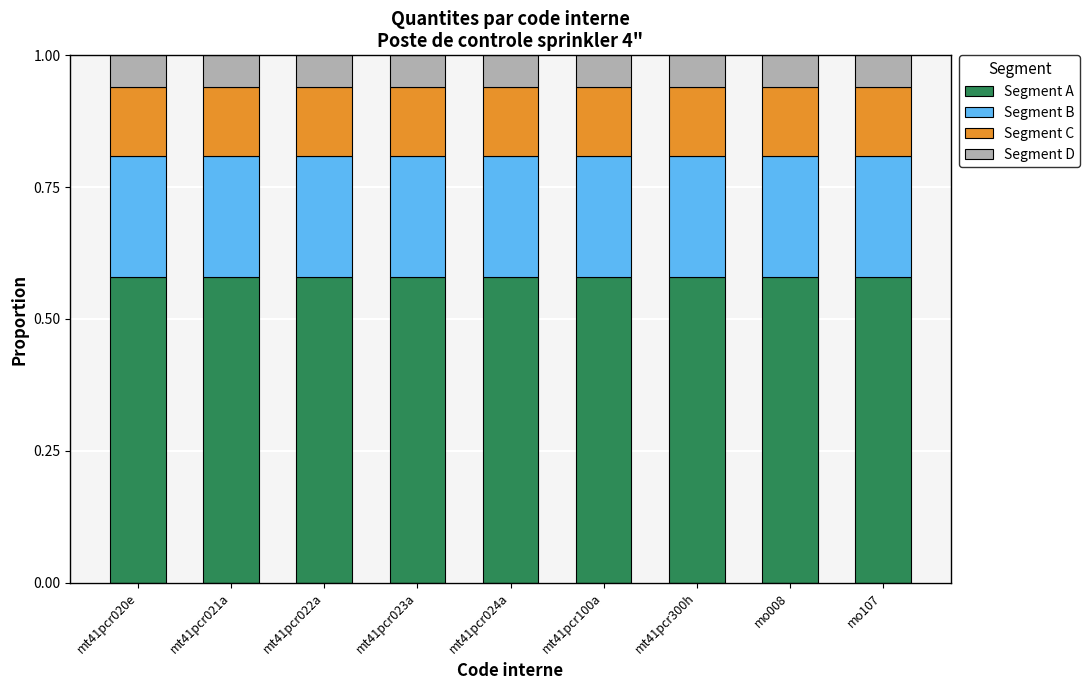

What is the total value across all series at mt41pcr021a?

1.0